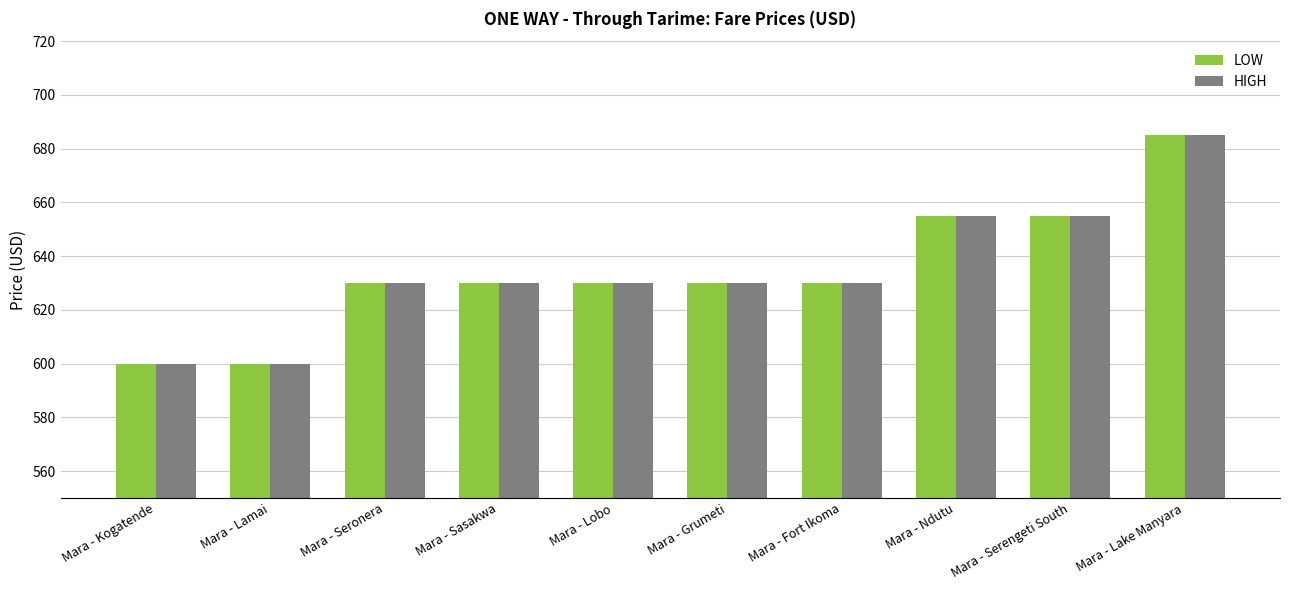

The value of LOW at Mara - Sasakwa is 933. True or false?

False